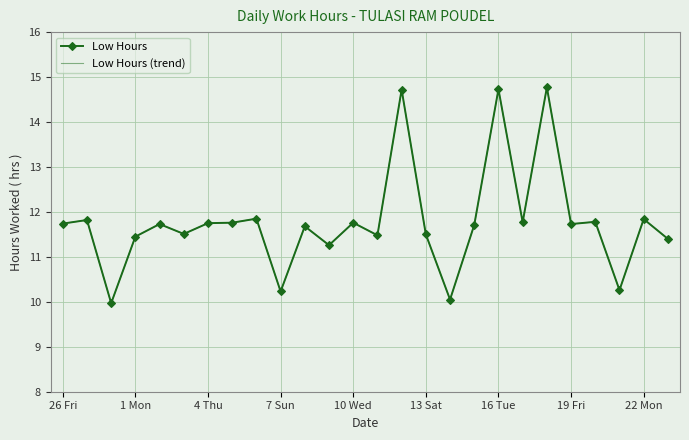

List the series in order of their peak value, highest first.

Low Hours, Low Hours (trend)